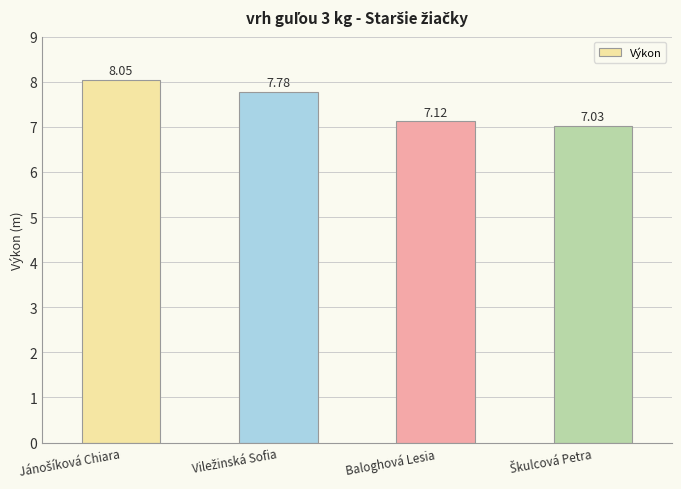

What is the average value?

7.5